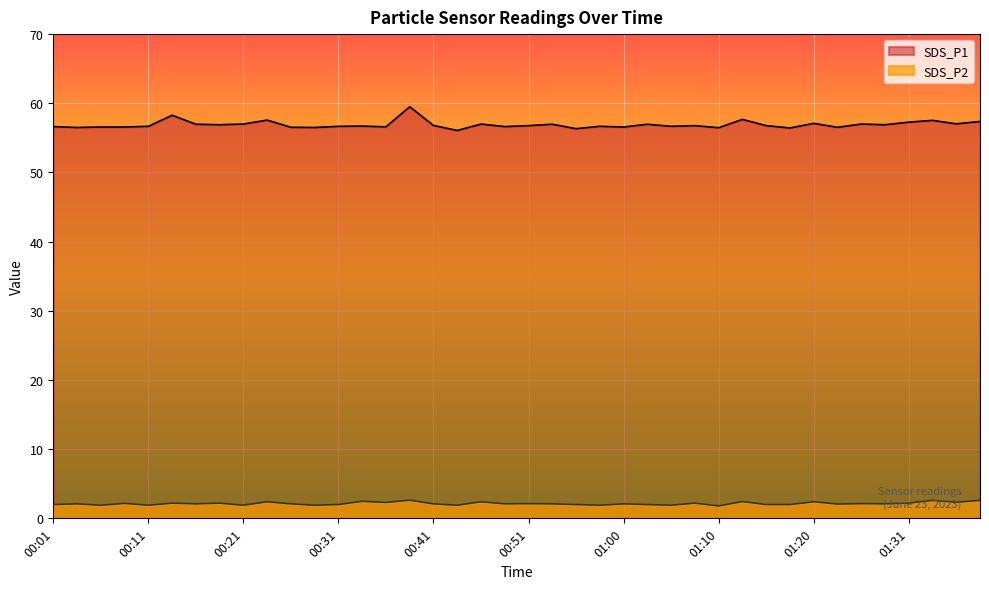

What position from the left is 00:46?

19